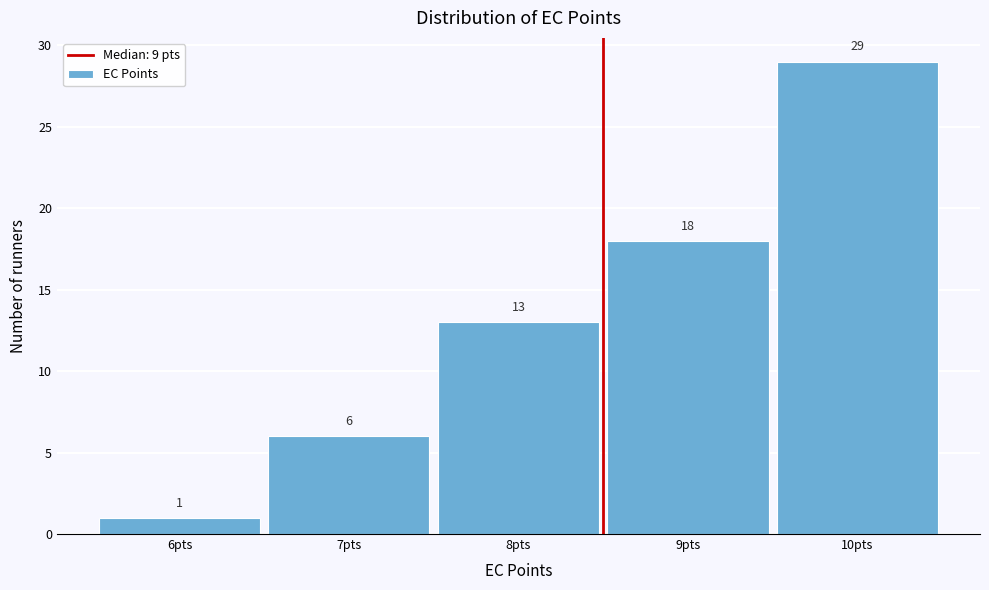

Reading right to left, extract all data points from this chart.

10pts=29	9pts=18	8pts=13	7pts=6	6pts=1